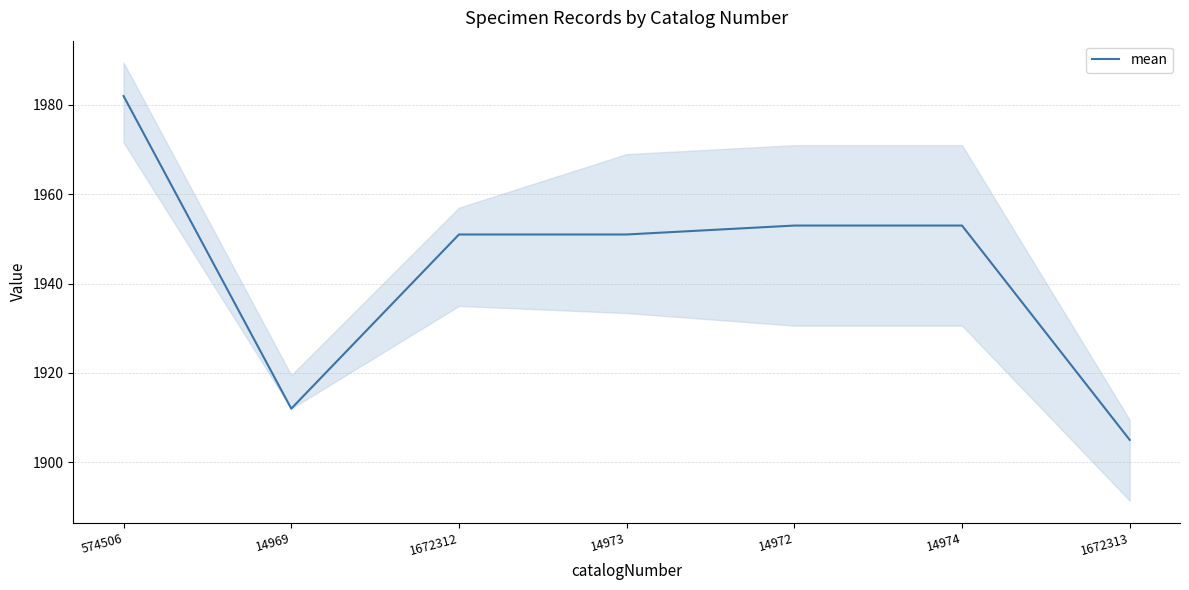

List the labels in order of value, smallest first.

1672313, 14969, 1672312, 14973, 14972, 14974, 574506